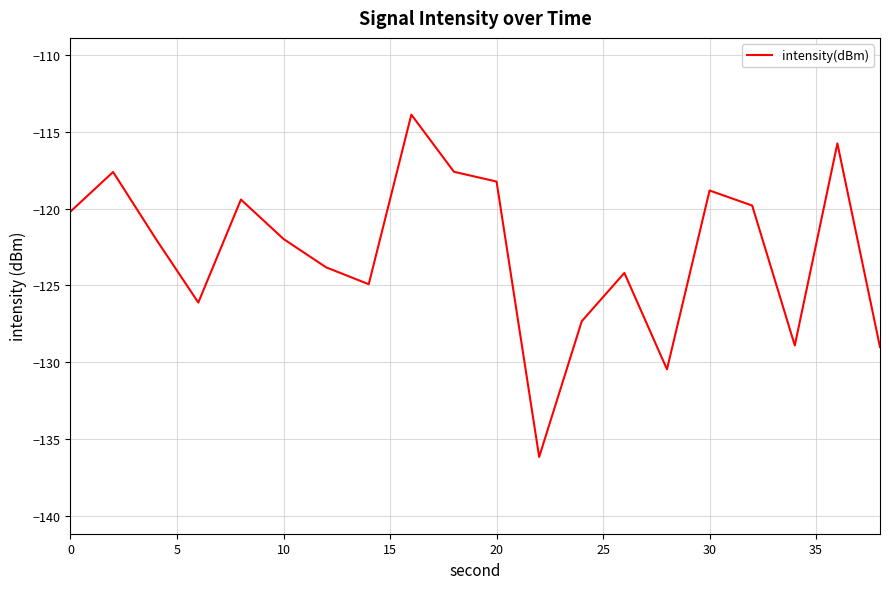

What is the maximum value shown in the chart?

-113.9